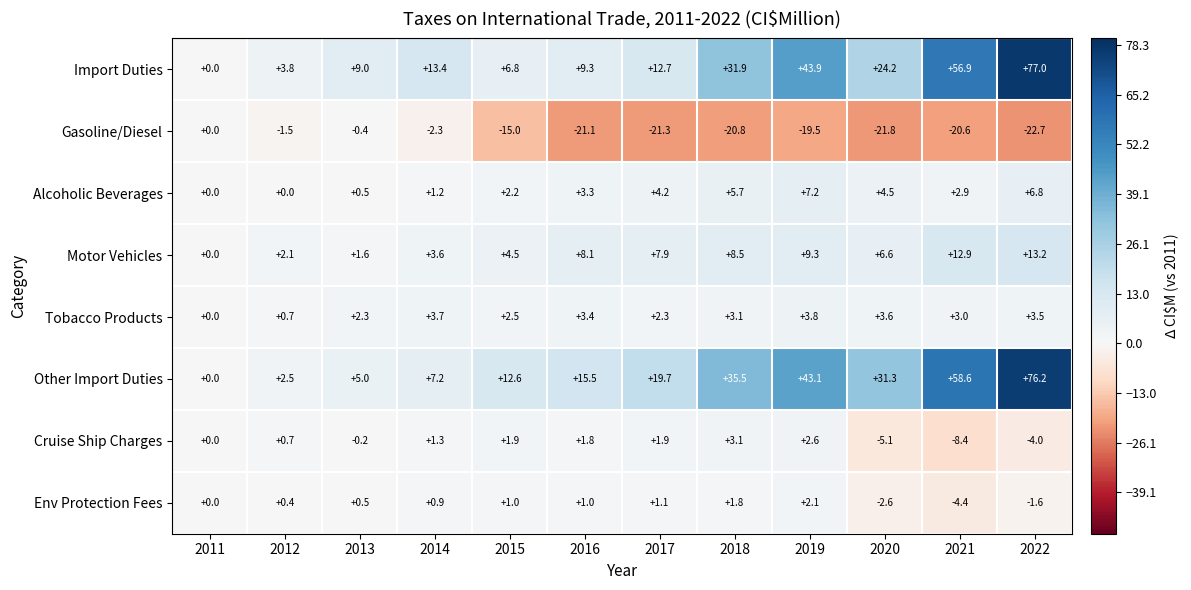

What is the spread (max minus min) of values at 2015?

27.6